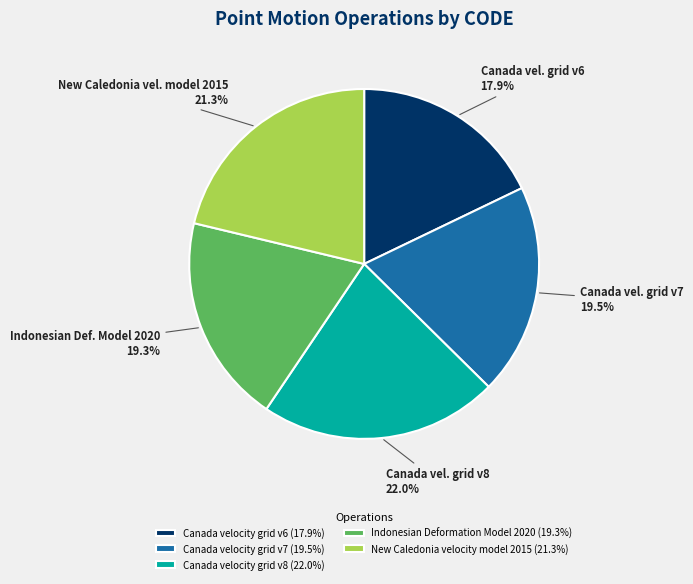

True or false: Canada velocity grid v6 accounts for 18% of the total.

True